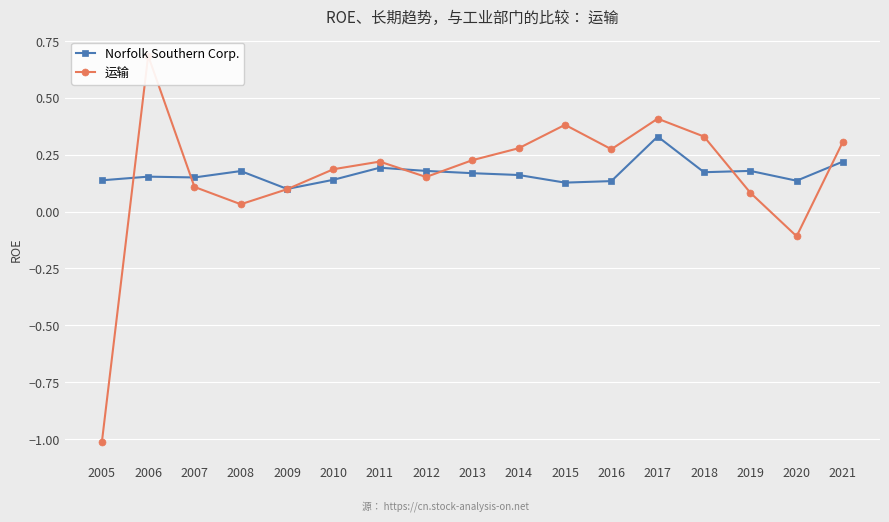

How many series are shown in this chart?

2